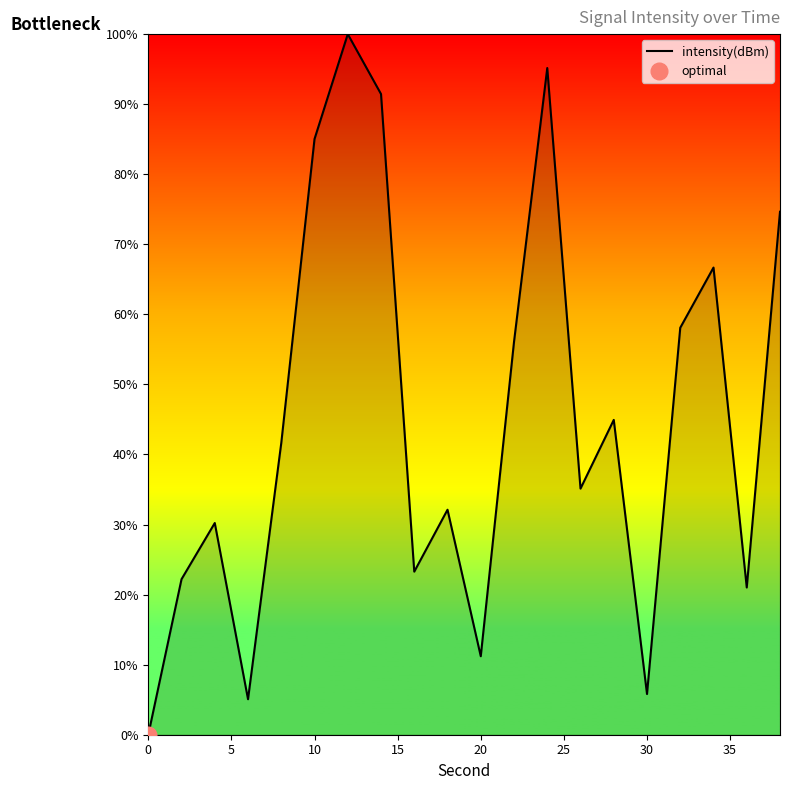

Is it true that intensity(dBm) equals 11.2 at 20?

True